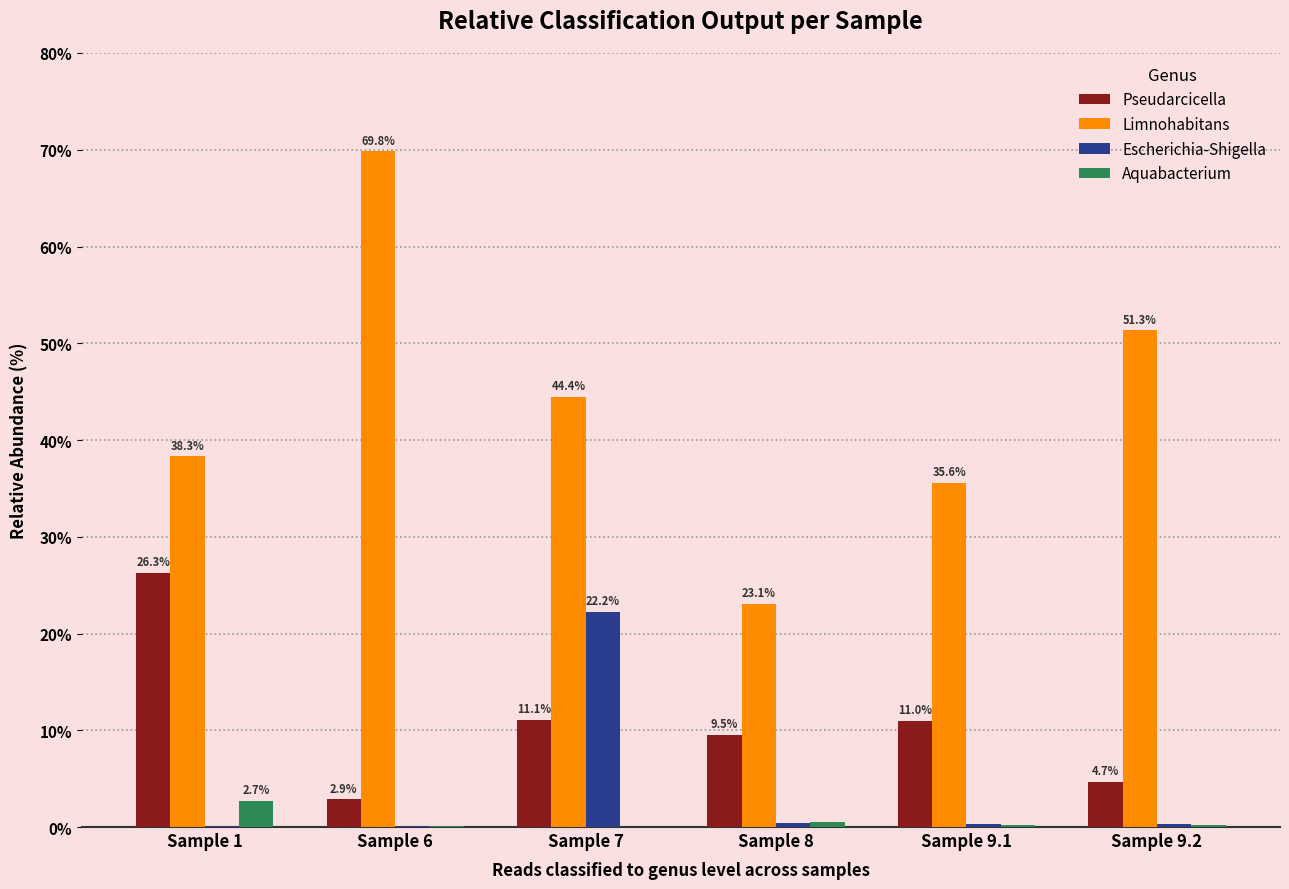

Is it true that Pseudarcicella equals 16.0 at Sample 9.1?

False